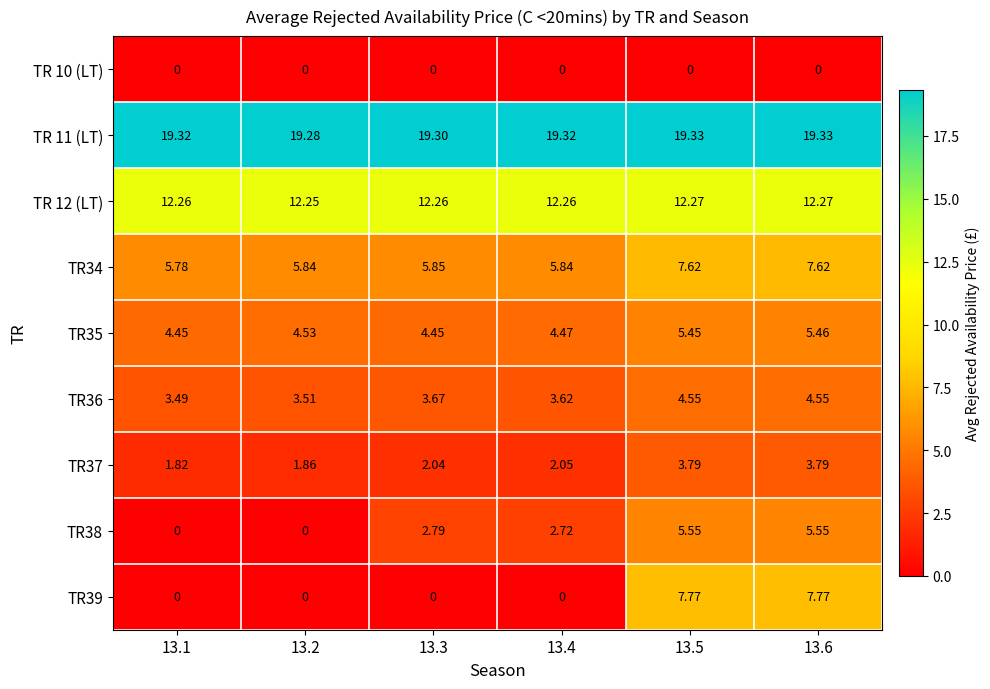

Is the value of TR34 at 13.3 greater than the value of TR35 at 13.2?

Yes